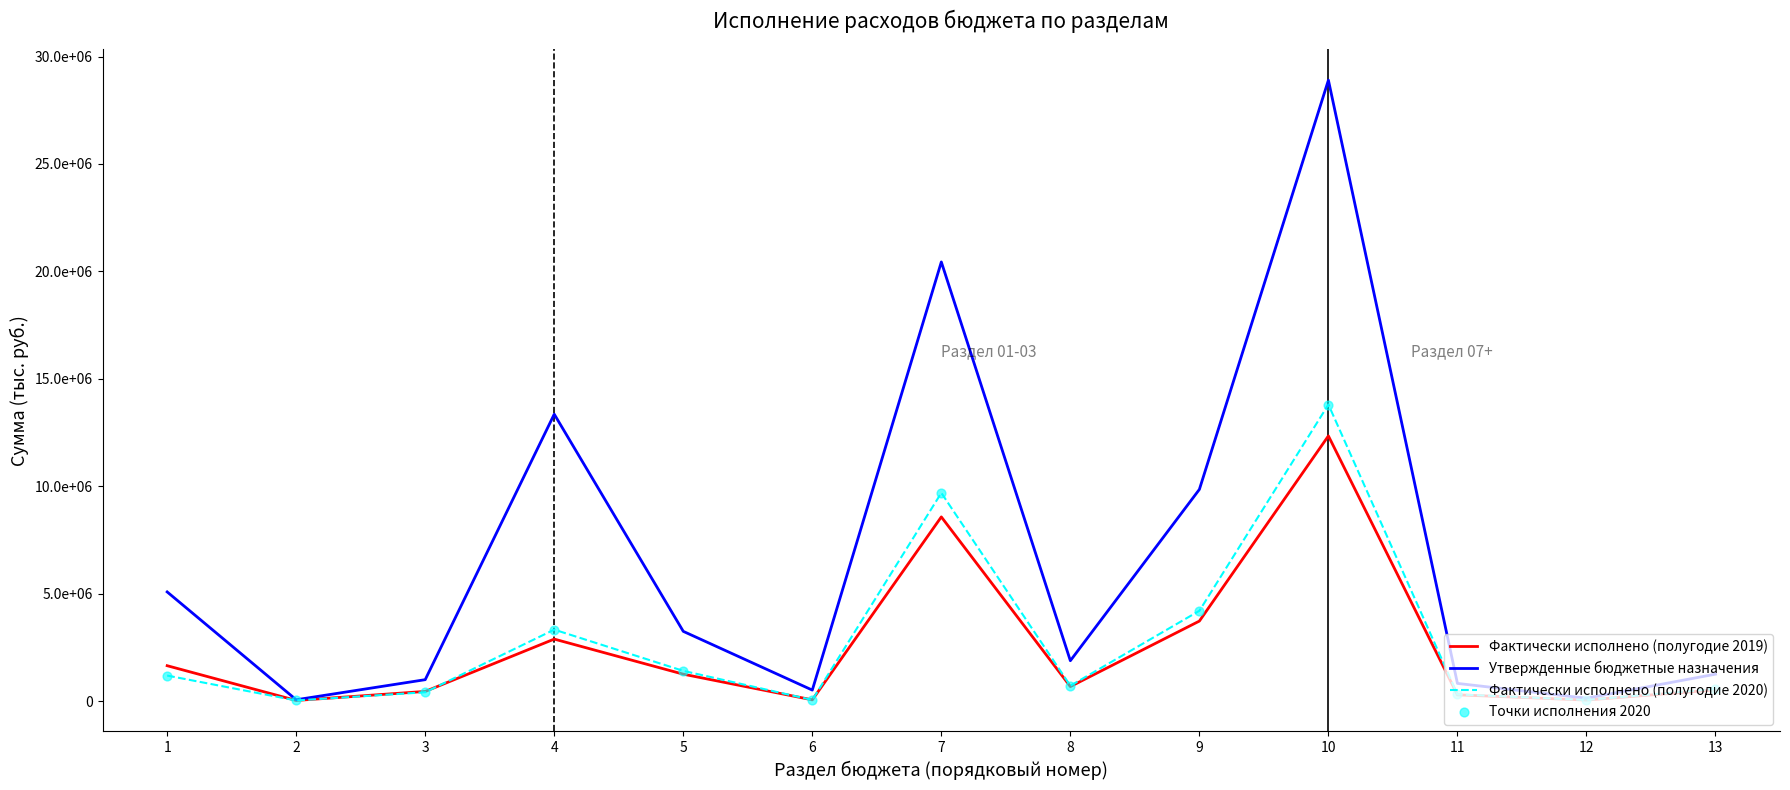

Does the chart have visible grid lines?

No